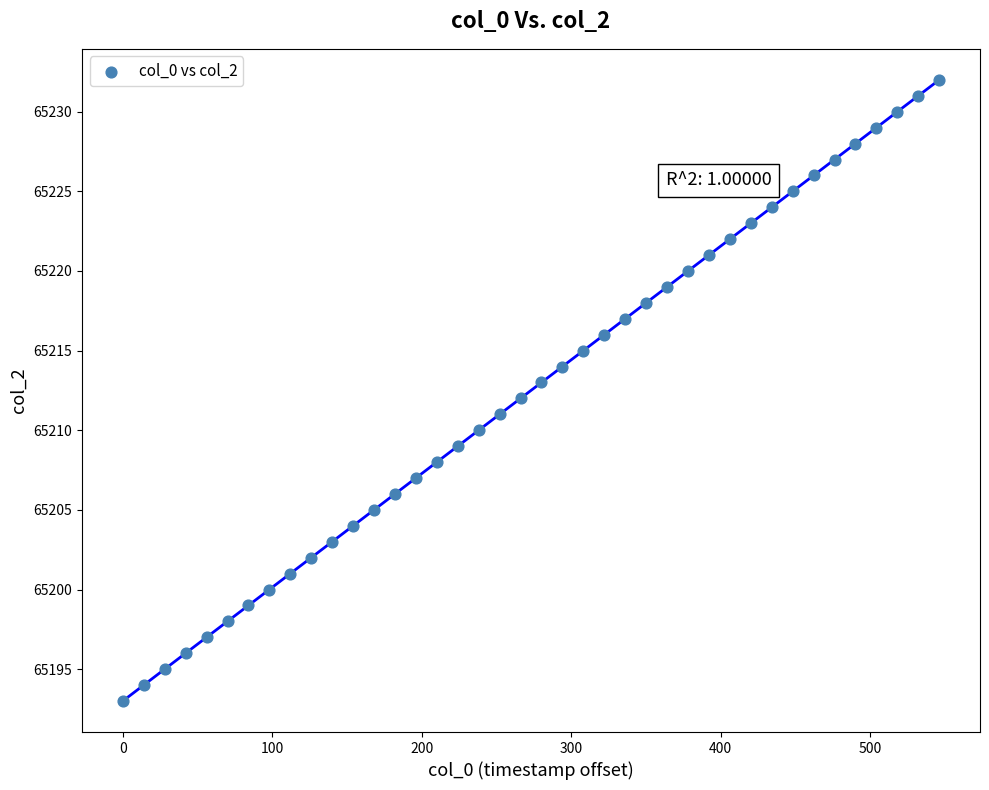

How many data points are displayed?

40